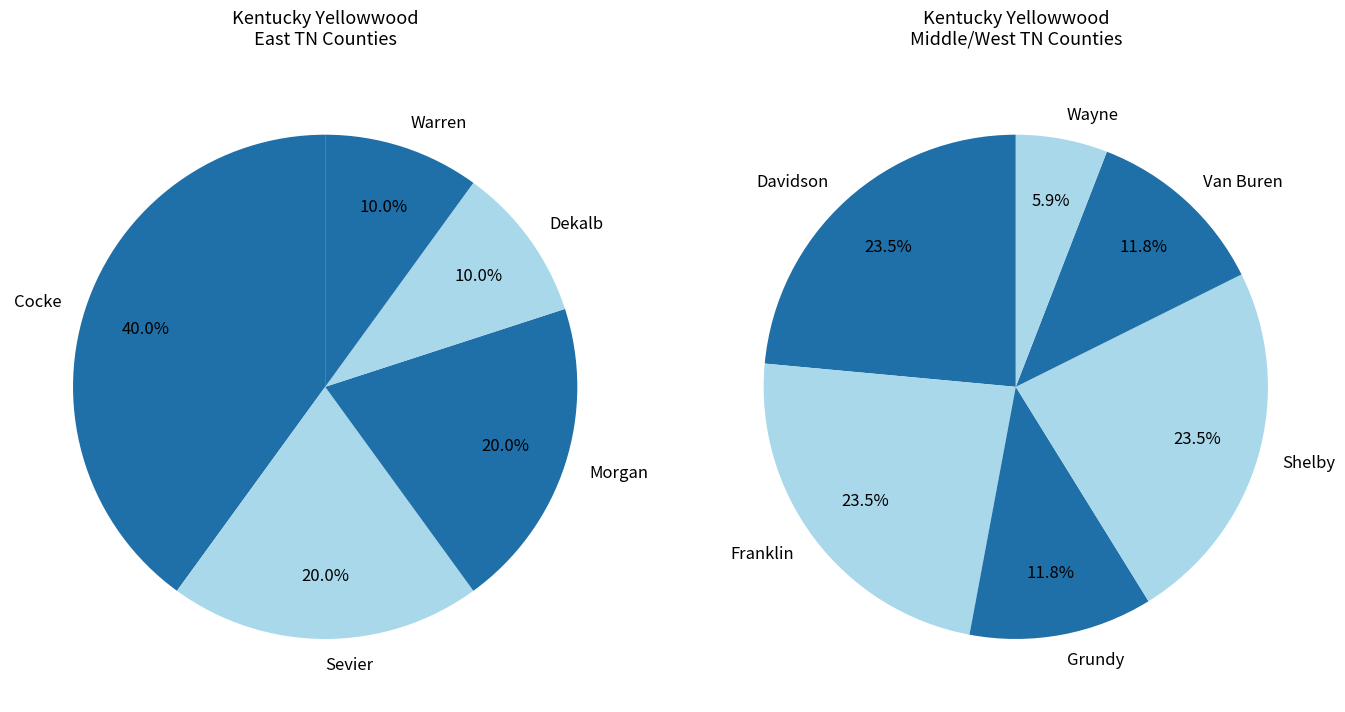

Do Van Buren and Sevier together represent more than half of the pie?

No